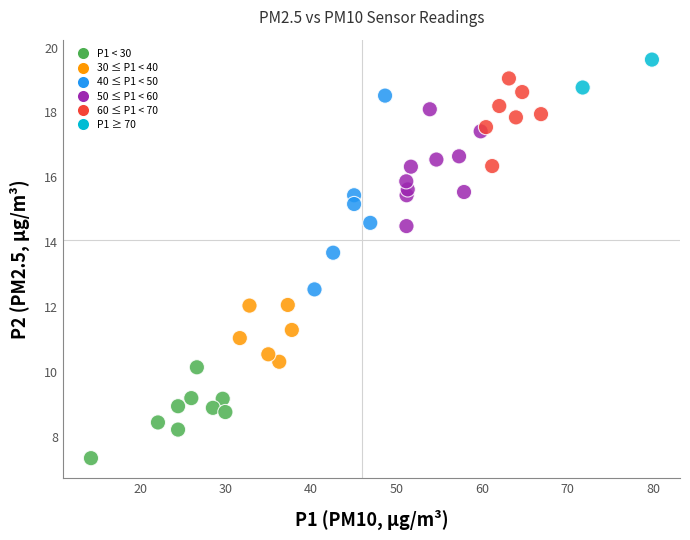

What Y value in the scatter plot is closest to 13?

12.6